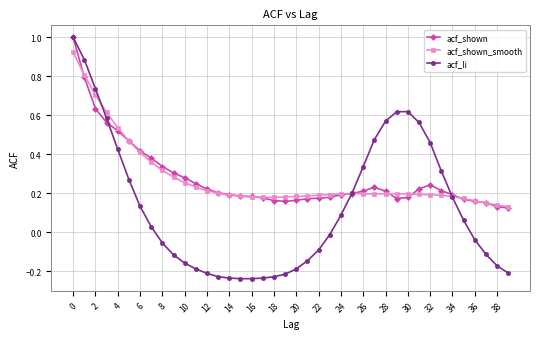

Which series has the largest range (max minus min)?

acf_li